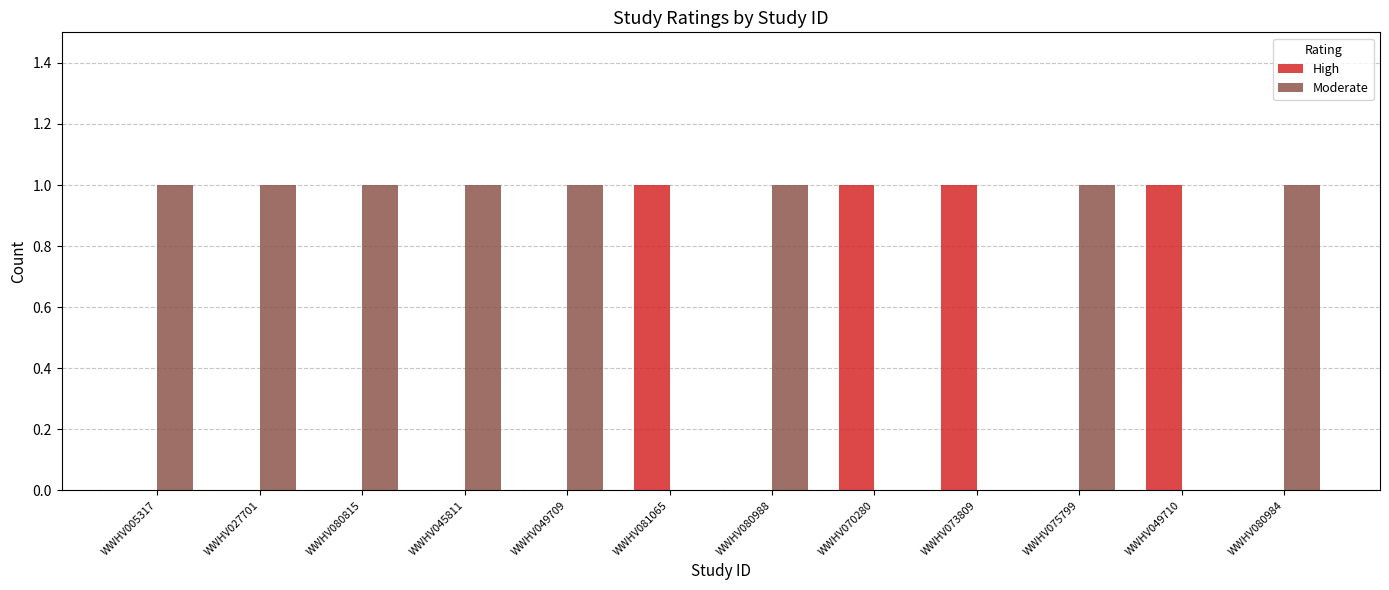

True or false: High has a value of -1 at WWHV080984.

False